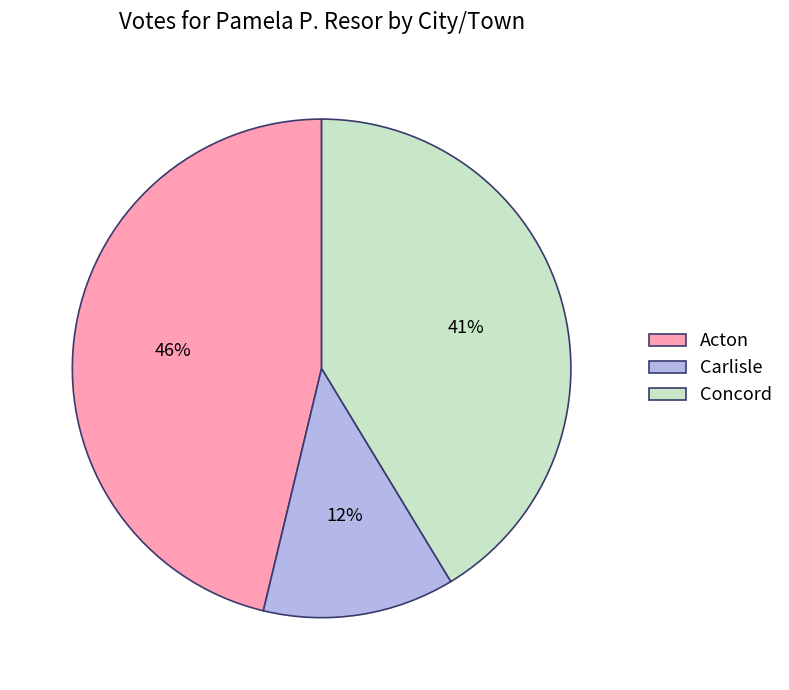

To the nearest percent, what portion does Carlisle represent?

12%